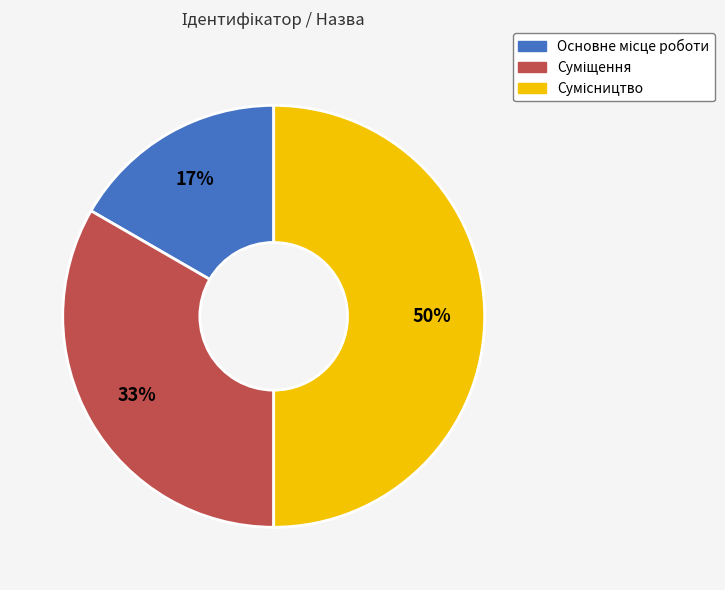

To the nearest percent, what is the difference between the largest and smallest slice percentages?

33%